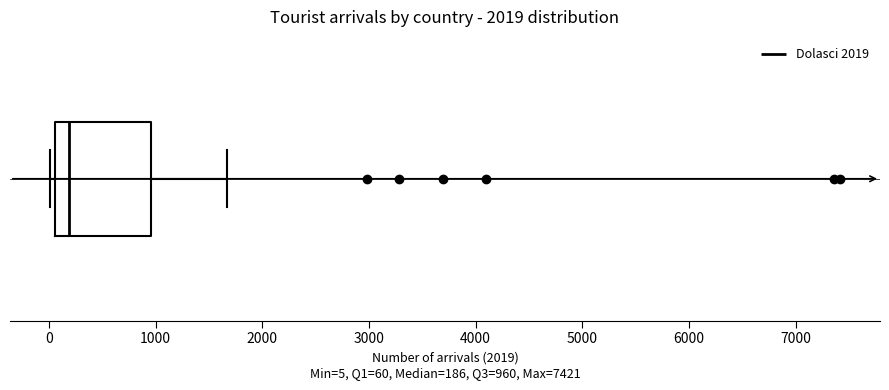

Where does the right whisker of the box end on the x-axis? The values are not printed on the chart, so give them approximately, as read against the axis.

1700